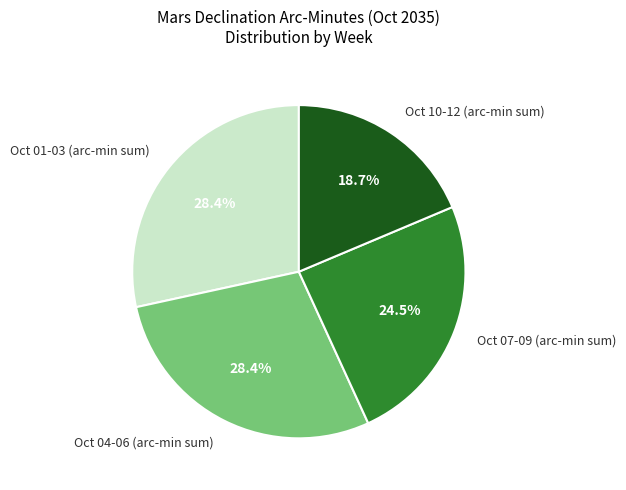

Does Oct 04-06 (arc-min sum) represent more than half of the total?

No